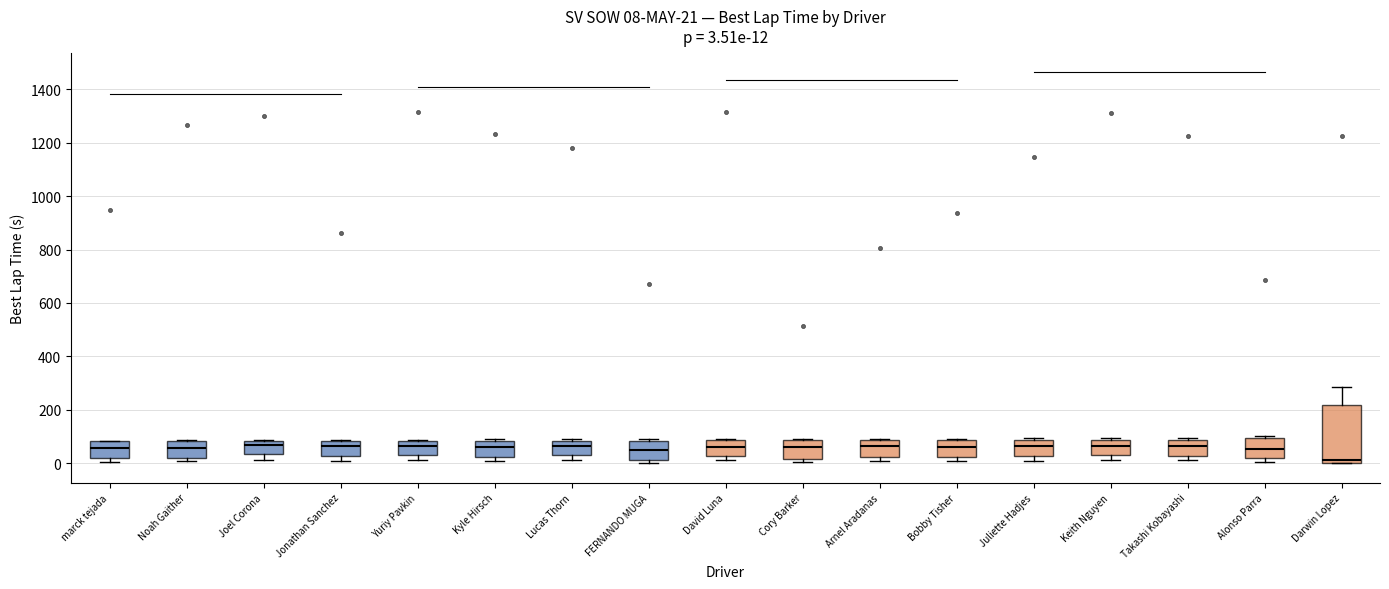

Comparing the boxes themselves (not the whiskers), which one is the tallest?

Darwin Lopez